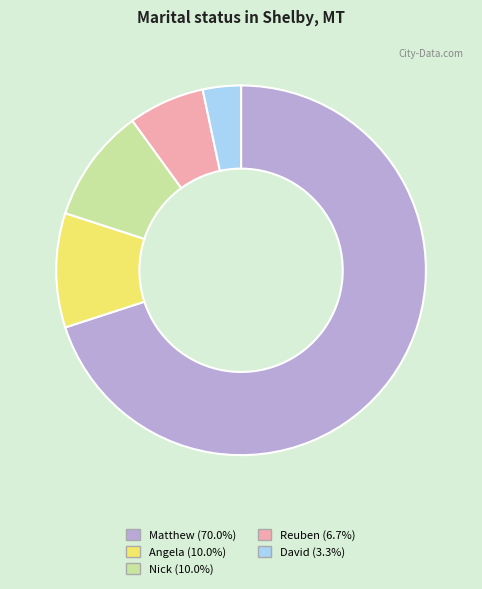

Do Reuben and David together represent more than half of the pie?

No